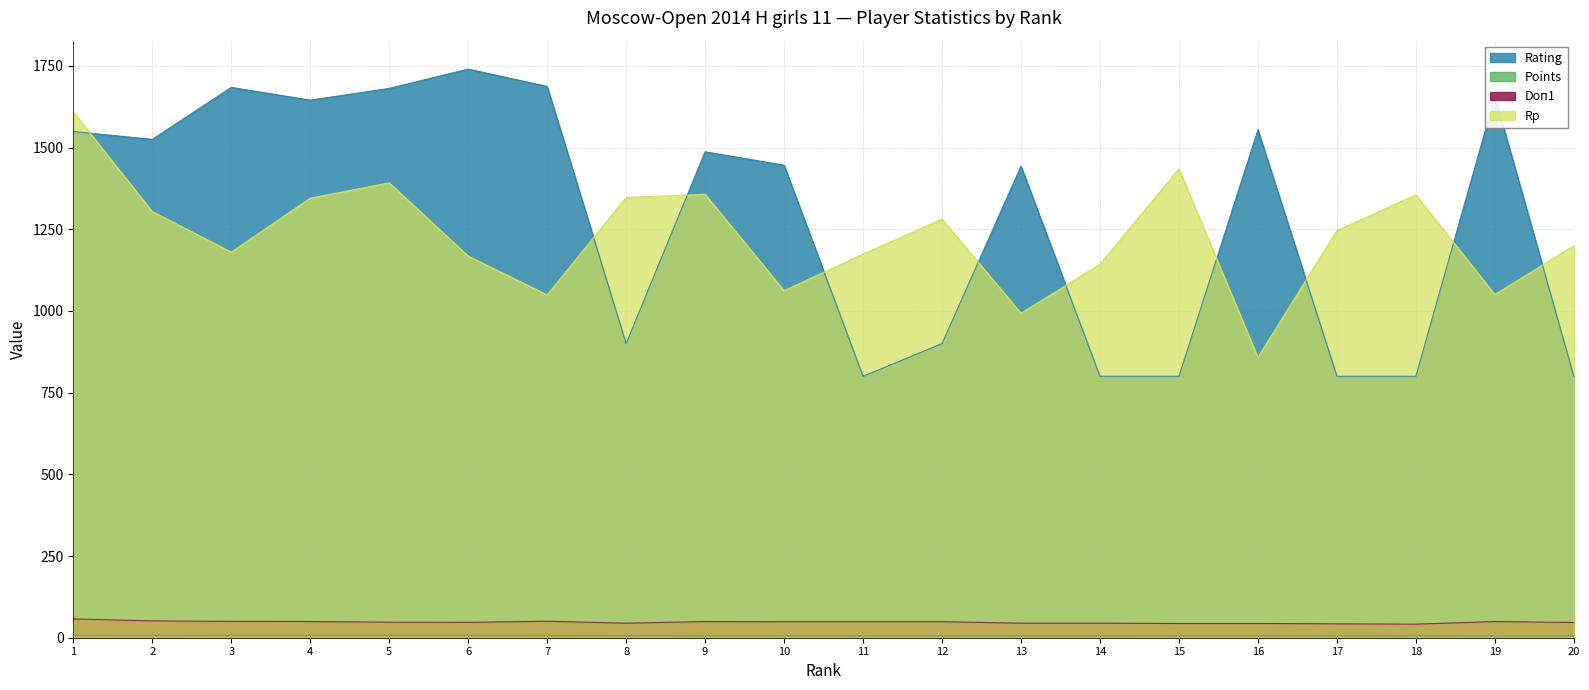

Reading left to right, what are all the values shown in this chart?

Rating: 1=1549.0	2=1525.0	3=1684.0	4=1645.0	5=1681.0	6=1740.0	7=1687.0	8=900.0	9=1487.0	10=1446.0	11=800.0	12=900.0	13=1443.0	14=800.0	15=800.0	16=1554.0	17=800.0	18=800.0	19=1656.0	20=800.0
Points: 1=7.5	2=7.5	3=7.0	4=7.0	5=7.0	6=7.0	7=6.5	8=6.5	9=6.0	10=6.0	11=6.0	12=6.0	13=6.0	14=6.0	15=6.0	16=6.0	17=6.0	18=6.0	19=5.5	20=5.5
Doп1: 1=57.5	2=51.5	3=50.0	4=49.5	5=47.5	6=47.0	7=50.5	8=44.5	9=49.5	10=49.0	11=49.0	12=49.0	13=44.5	14=44.5	15=43.5	16=43.5	17=42.5	18=41.5	19=49.5	20=46.5
Rp: 1=1609.0	2=1304.0	3=1180.0	4=1345.0	5=1392.0	6=1168.0	7=1049.0	8=1347.0	9=1357.0	10=1062.0	11=1174.0	12=1281.0	13=993.0	14=1143.0	15=1435.0	16=858.0	17=1246.0	18=1355.0	19=1050.0	20=1200.0